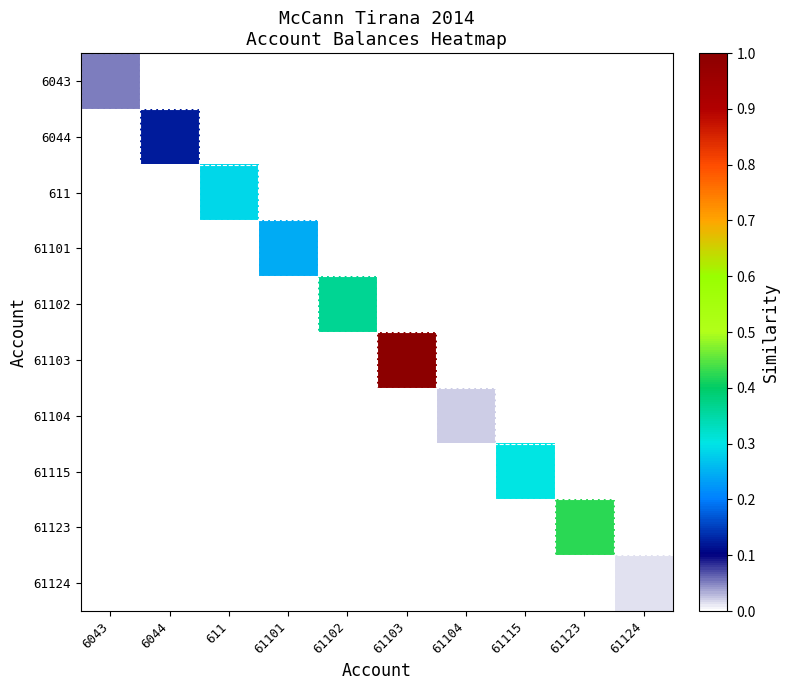

Reading right to left, transcribe all the data shown in this chart.

6043: 61124=0.0	61123=0.0	61115=0.0	61104=0.0	61103=0.0	61102=0.0	61101=0.0	611=0.0	6044=0.0	6043=0.1
6044: 61124=0.0	61123=0.0	61115=0.0	61104=0.0	61103=0.0	61102=0.0	61101=0.0	611=0.0	6044=0.1	6043=0.0
611: 61124=0.0	61123=0.0	61115=0.0	61104=0.0	61103=0.0	61102=0.0	61101=0.0	611=0.3	6044=0.0	6043=0.0
61101: 61124=0.0	61123=0.0	61115=0.0	61104=0.0	61103=0.0	61102=0.0	61101=0.2	611=0.0	6044=0.0	6043=0.0
61102: 61124=0.0	61123=0.0	61115=0.0	61104=0.0	61103=0.0	61102=0.4	61101=0.0	611=0.0	6044=0.0	6043=0.0
61103: 61124=0.0	61123=0.0	61115=0.0	61104=0.0	61103=1.0	61102=0.0	61101=0.0	611=0.0	6044=0.0	6043=0.0
61104: 61124=0.0	61123=0.0	61115=0.0	61104=0.0	61103=0.0	61102=0.0	61101=0.0	611=0.0	6044=0.0	6043=0.0
61115: 61124=0.0	61123=0.0	61115=0.3	61104=0.0	61103=0.0	61102=0.0	61101=0.0	611=0.0	6044=0.0	6043=0.0
61123: 61124=0.0	61123=0.4	61115=0.0	61104=0.0	61103=0.0	61102=0.0	61101=0.0	611=0.0	6044=0.0	6043=0.0
61124: 61124=0.0	61123=0.0	61115=0.0	61104=0.0	61103=0.0	61102=0.0	61101=0.0	611=0.0	6044=0.0	6043=0.0